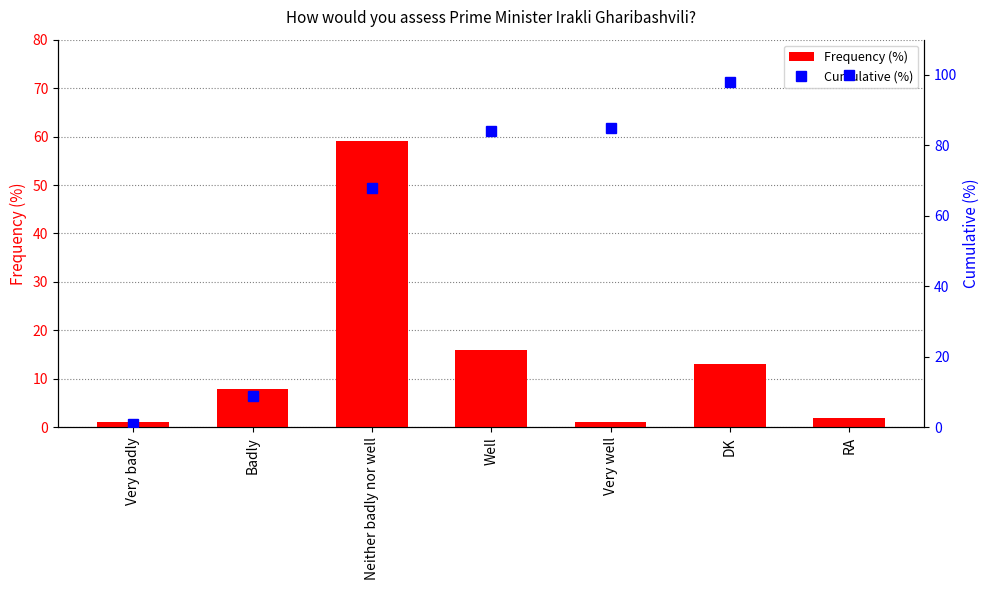

Where does the Cumulative (%) series first go above 84?

Very well